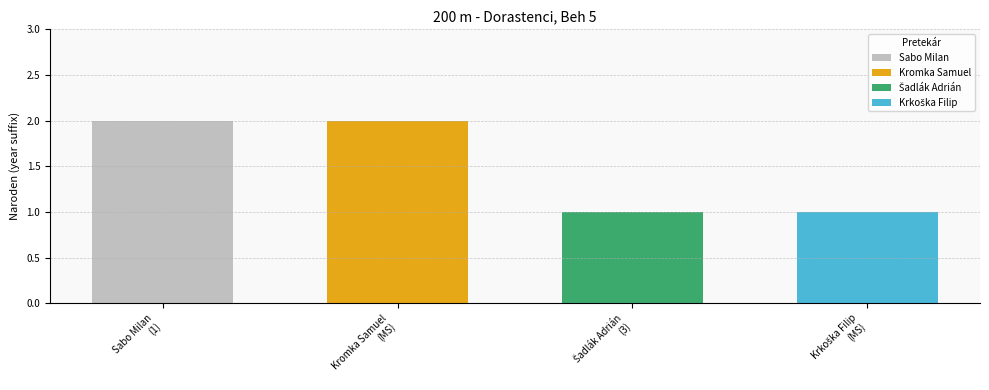

What is the approximate value at Sabo Milan?

2